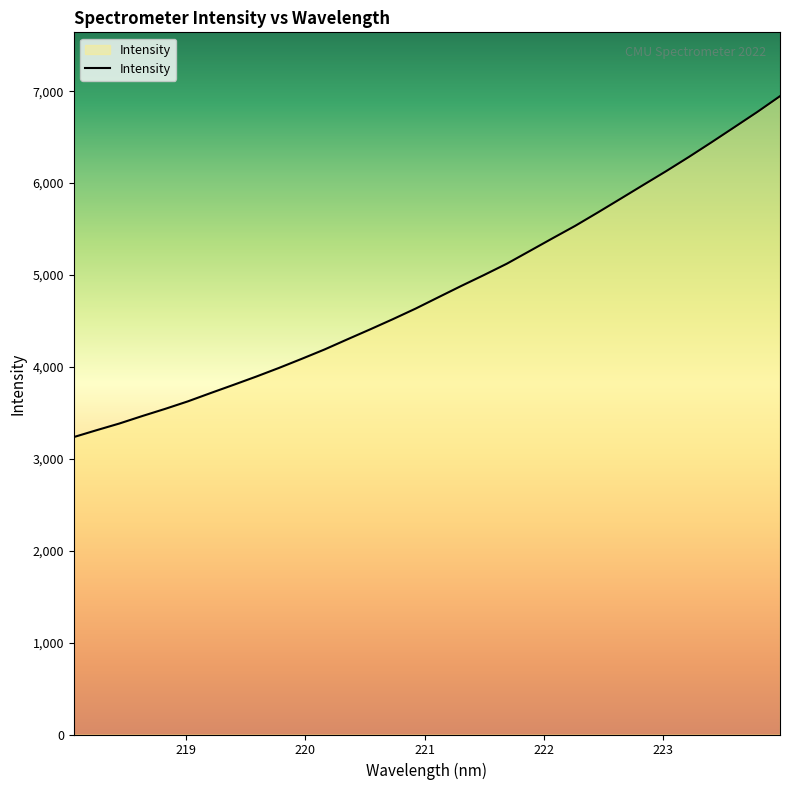

What is the smallest value displayed?

3236.6